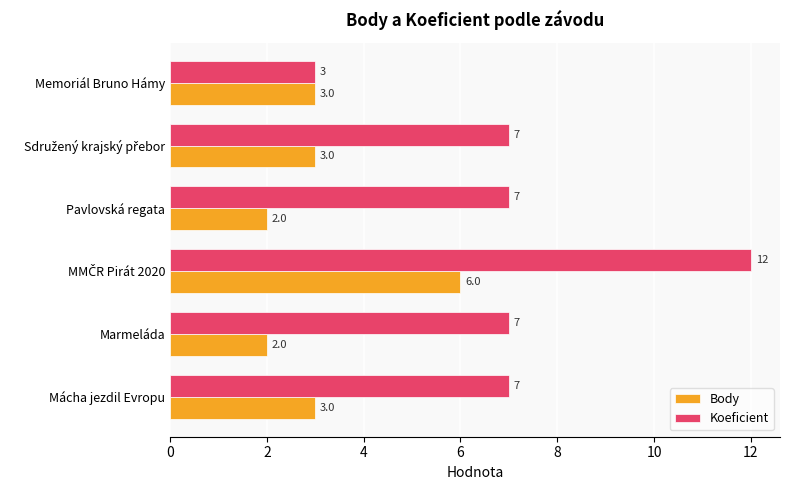

Count the Koeficient values in the range 7 to 8.

4